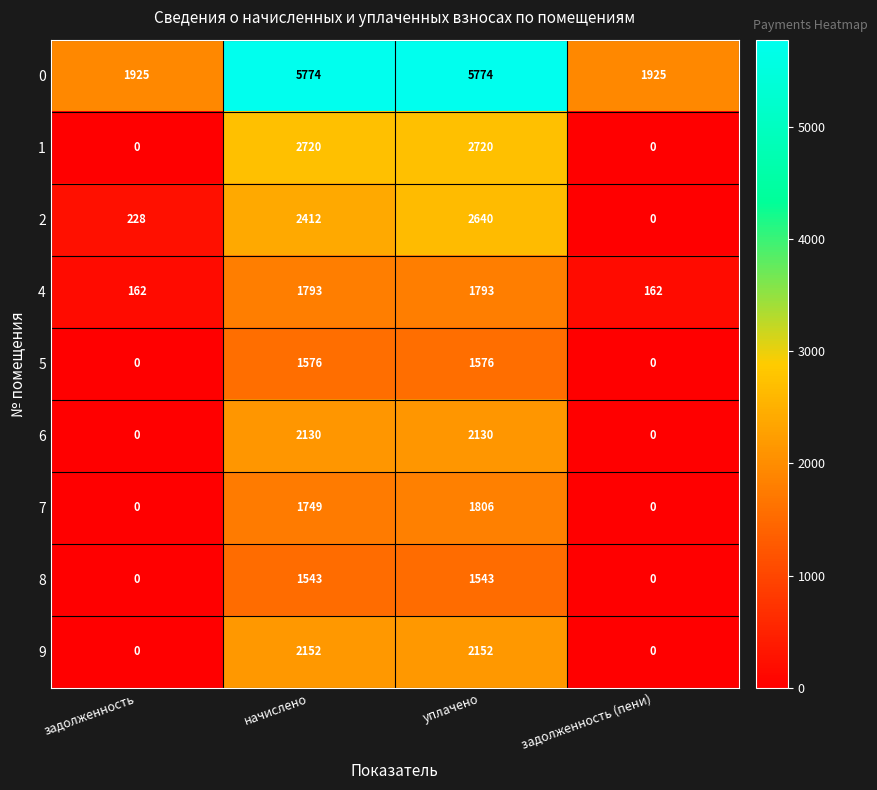

True or false: 1 has a value of 928 at задолженность (пени).

False